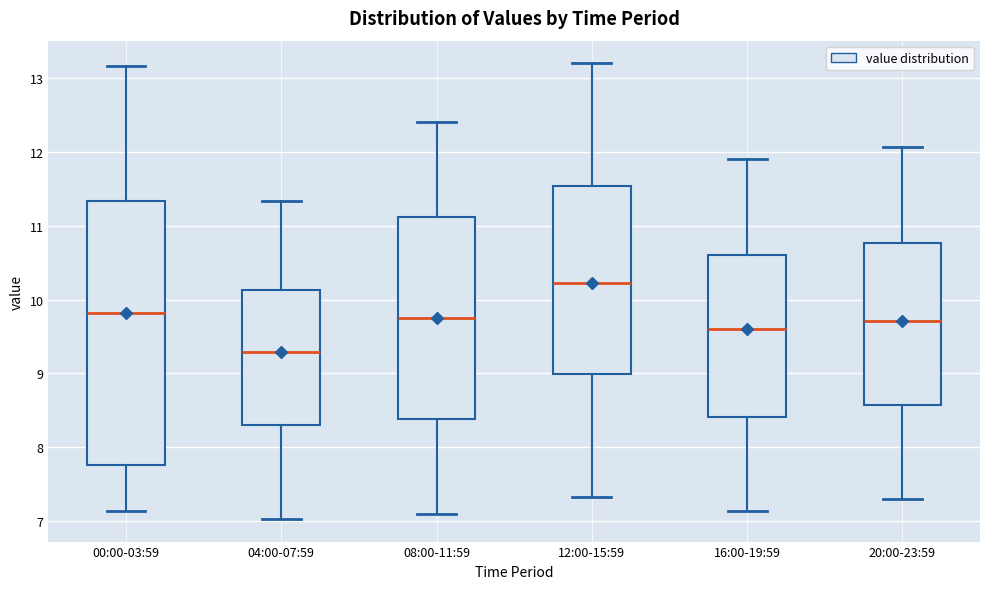

Reading left to right, transcribe this box plot: for each box, give where its median line is, the range the box spans, and where its two whiskers end, as read against the y-axis. The values are not printed on the chart, so give them approximately, as read against the axis.

00:00-03:59: median 9.8, box 7.8 to 11.3, whiskers 7.1 to 13.2
04:00-07:59: median 9.3, box 8.3 to 10.1, whiskers 7.0 to 11.3
08:00-11:59: median 9.8, box 8.4 to 11.1, whiskers 7.1 to 12.4
12:00-15:59: median 10.2, box 9.0 to 11.5, whiskers 7.3 to 13.2
16:00-19:59: median 9.6, box 8.4 to 10.6, whiskers 7.1 to 11.9
20:00-23:59: median 9.7, box 8.6 to 10.8, whiskers 7.3 to 12.1